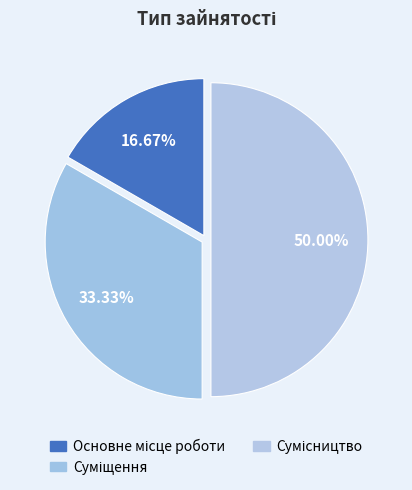

What is the change in value from Суміщення to Сумісництво?

+1